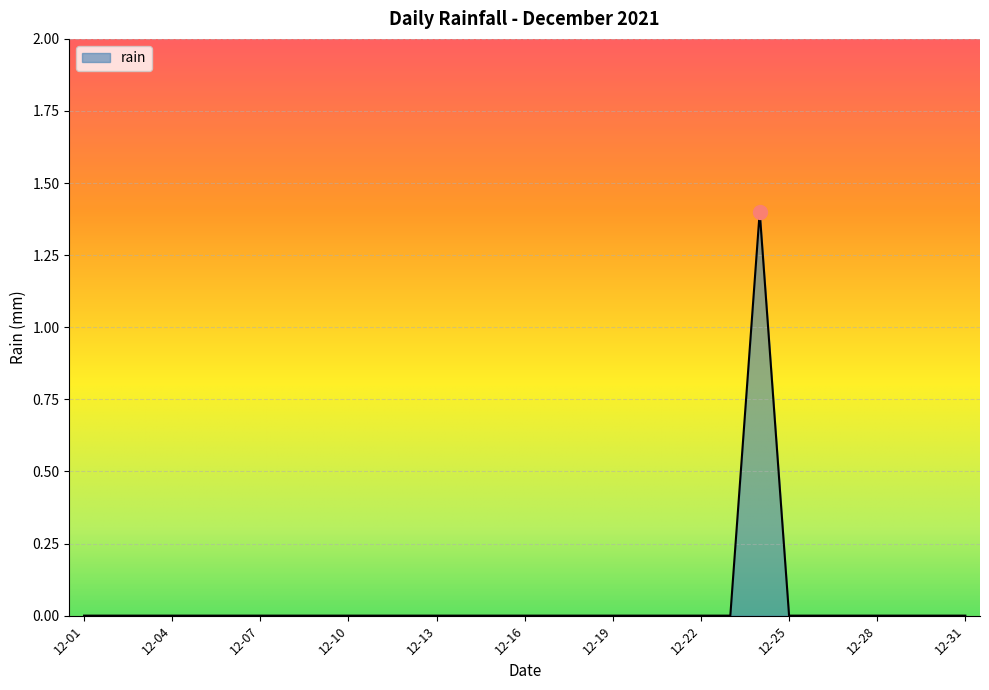

What is the sum of all values?

1.4